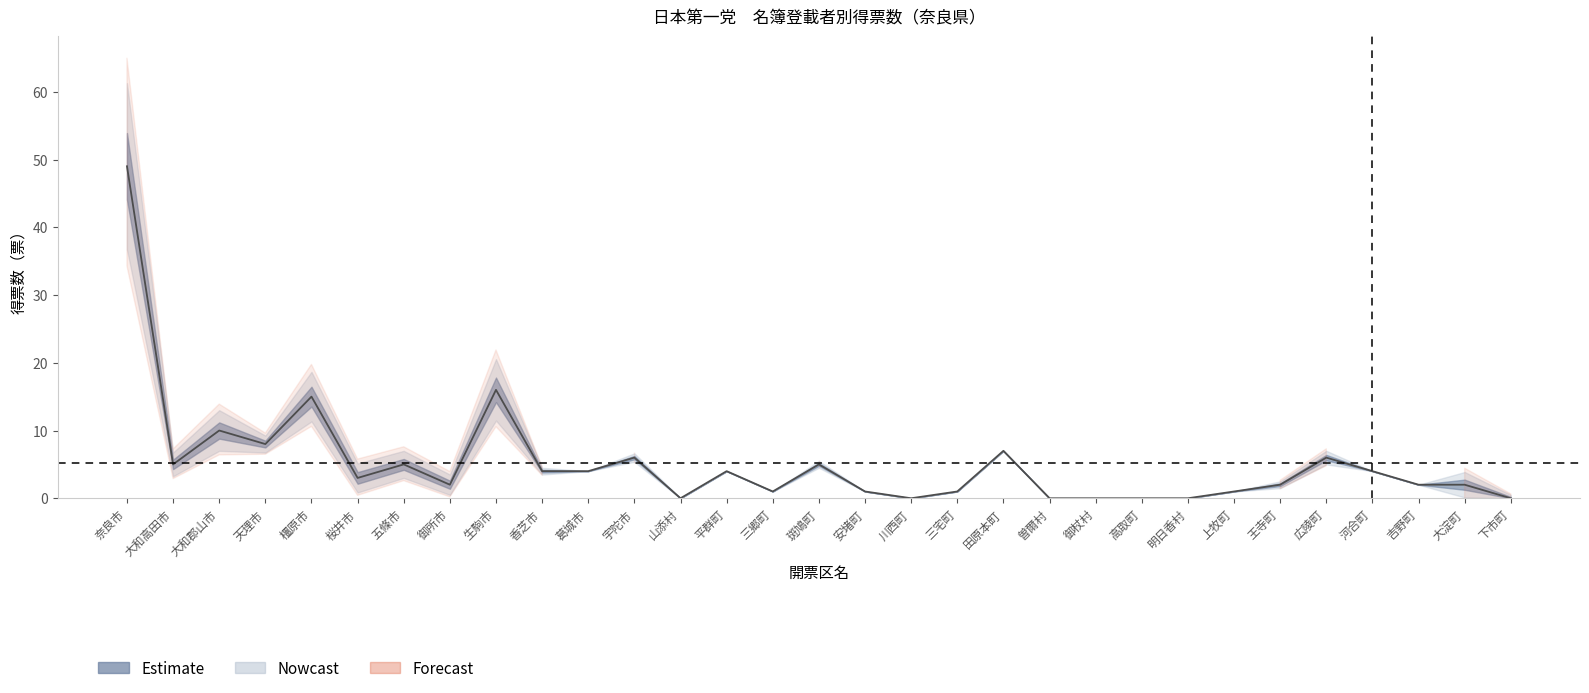

How many lines are shown in the chart?

1